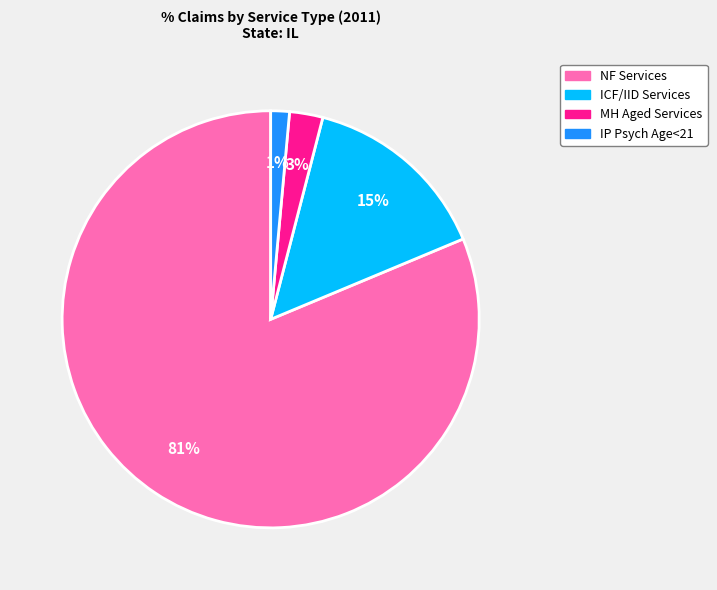

How many segments does this pie chart have?

4